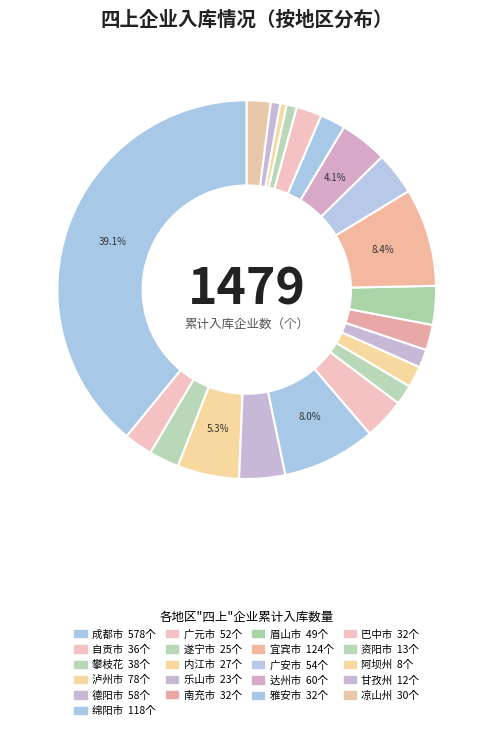

True or false: 阿坝州 accounts for 1% of the total.

True